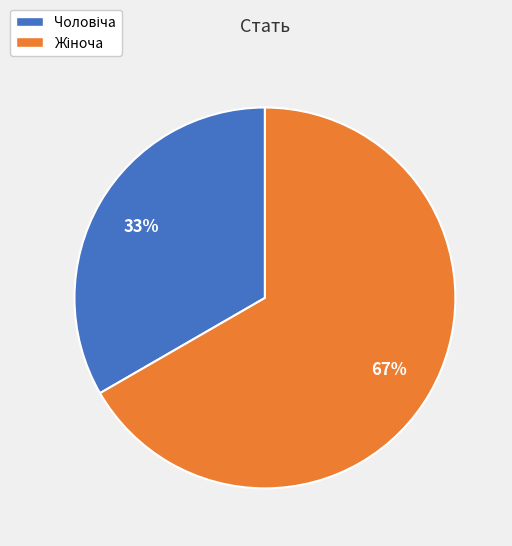

Is there a majority slice in this chart?

Yes